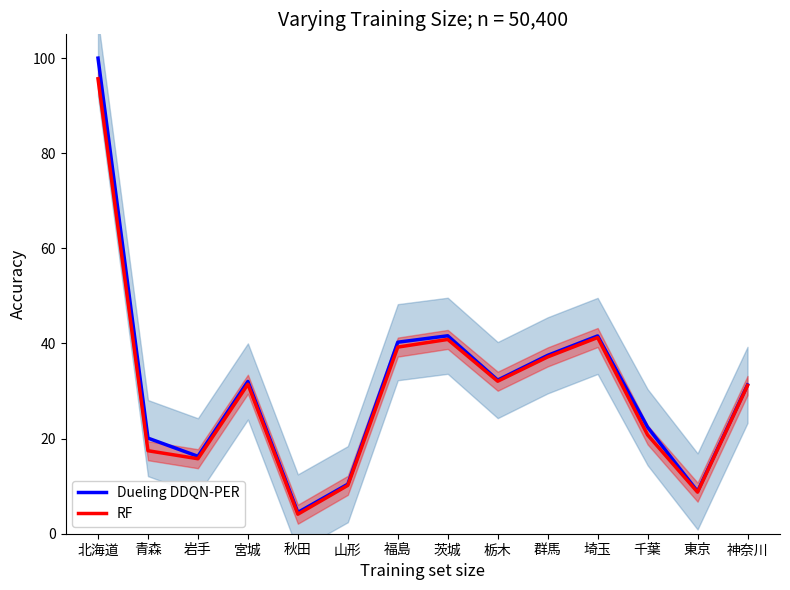

At how many categories does at least one series exceed 31?

8